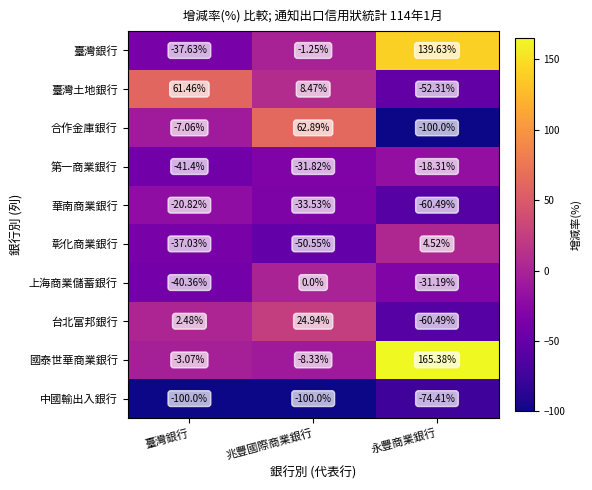

Is the value of 臺灣銀行 at 兆豐國際商業銀行 greater than the value of 中國輸出入銀行 at 臺灣銀行?

Yes